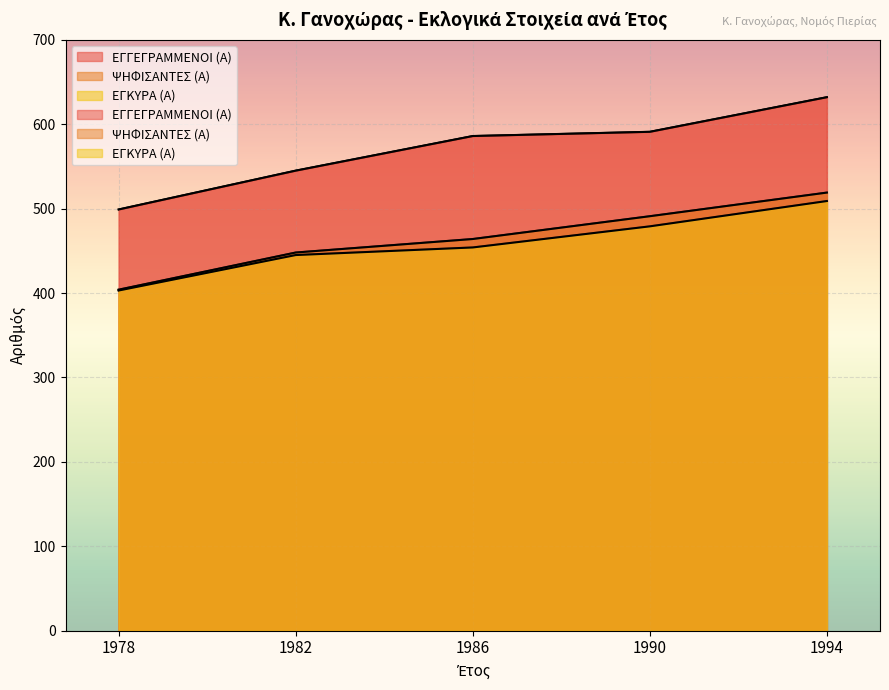

How many data points does each series have?

5